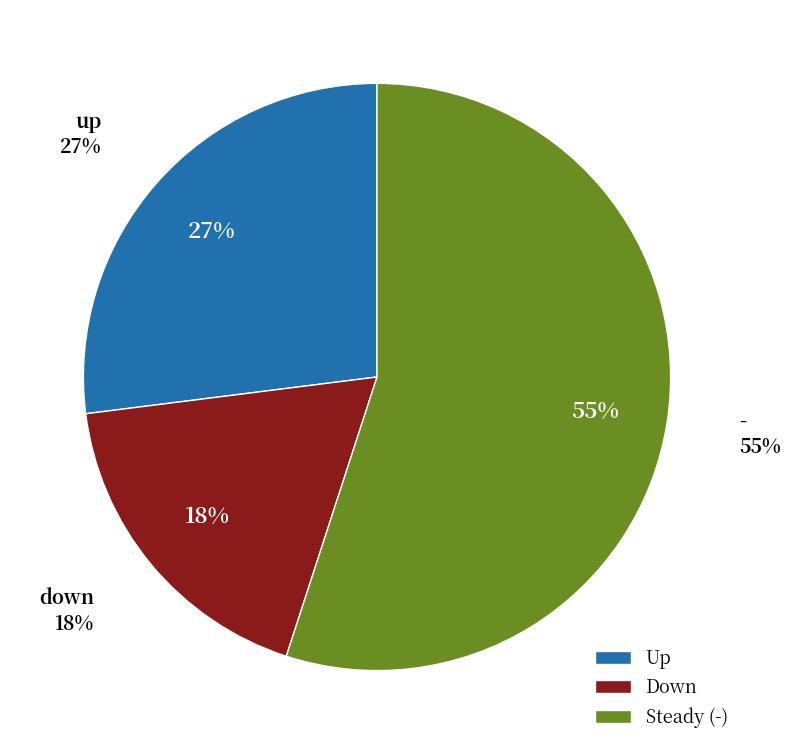

Which slice is the largest?

-